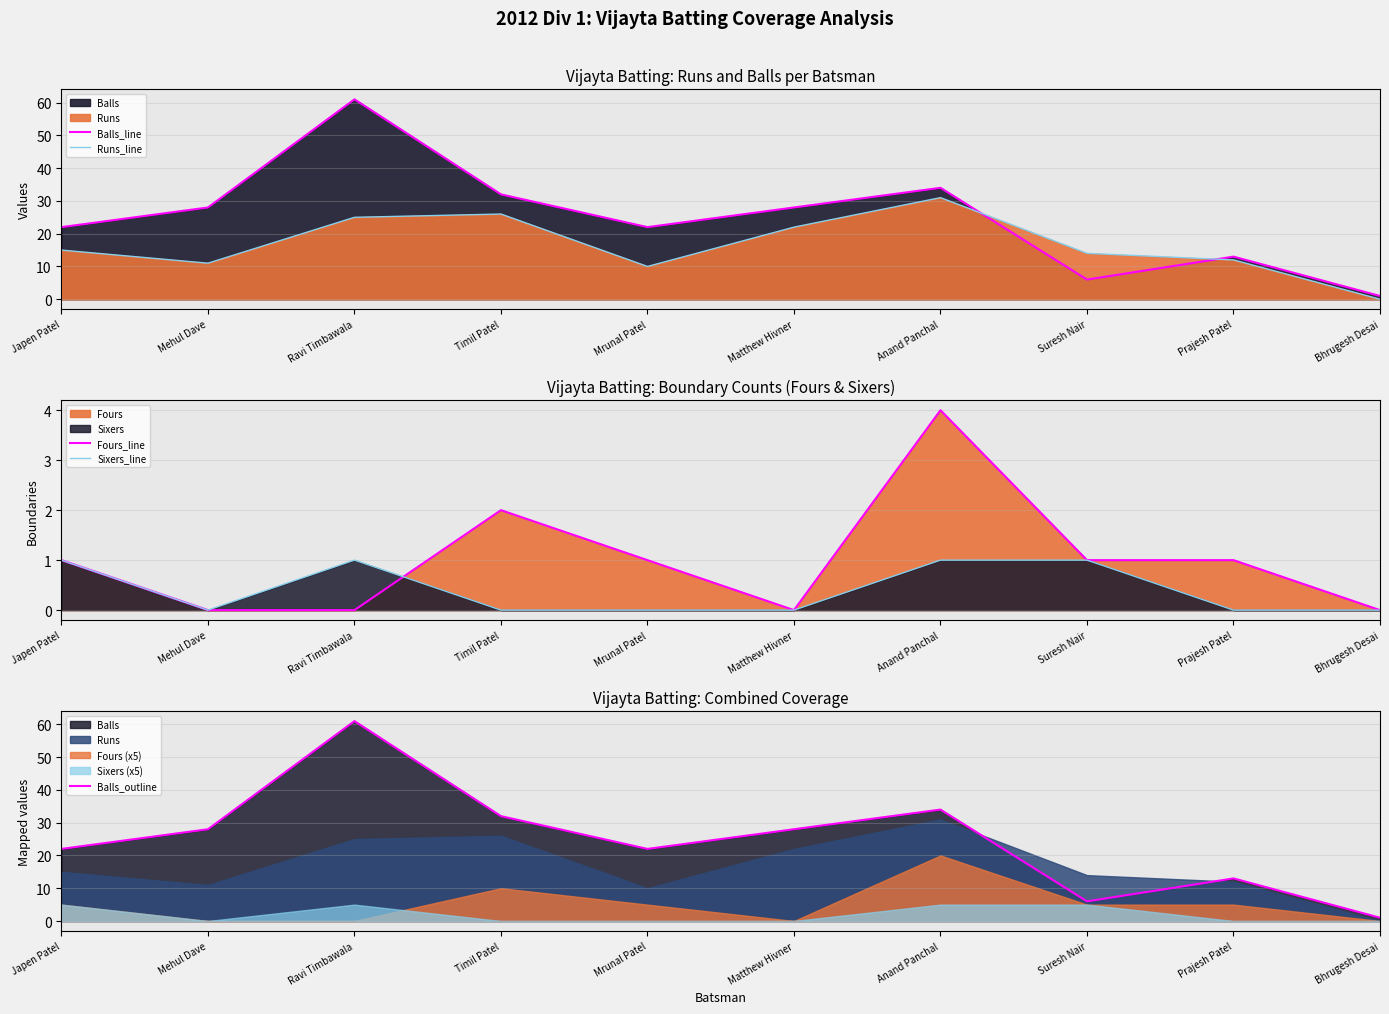

Rank the categories by Runs_line value from lowest to highest.

Bhrugesh Desai, Mrunal Patel, Mehul Dave, Prajesh Patel, Suresh Nair, Japen Patel, Matthew Hivner, Ravi Timbawala, Timil Patel, Anand Panchal